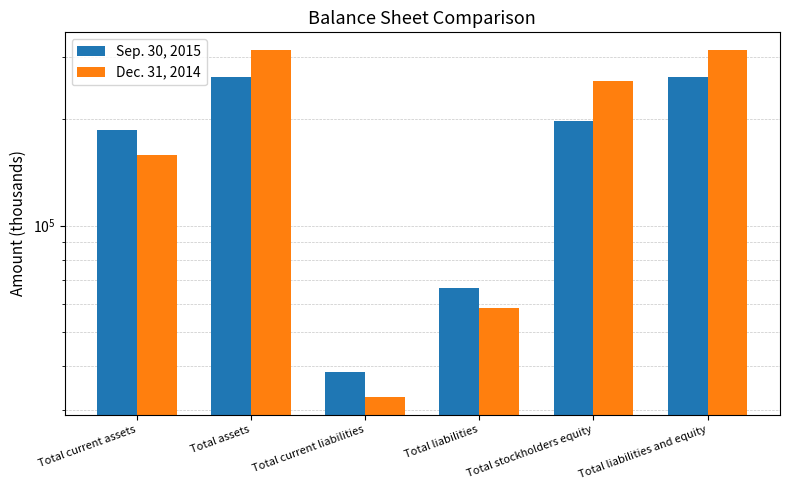

What is the spread (max minus min) of values at Total current assets?

28192